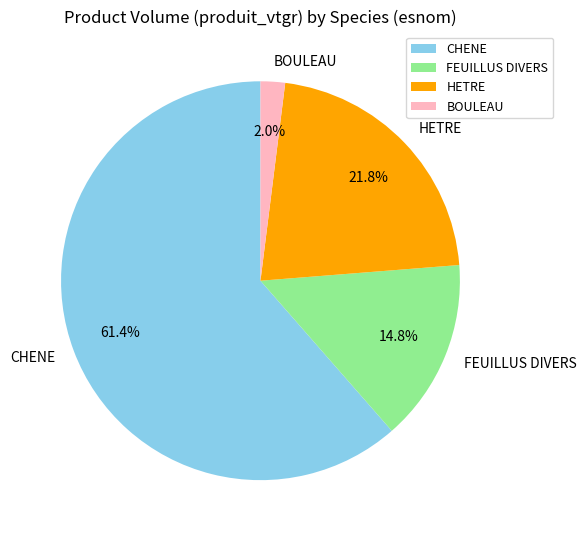

Rank the categories by value from lowest to highest.

BOULEAU, FEUILLUS DIVERS, HETRE, CHENE